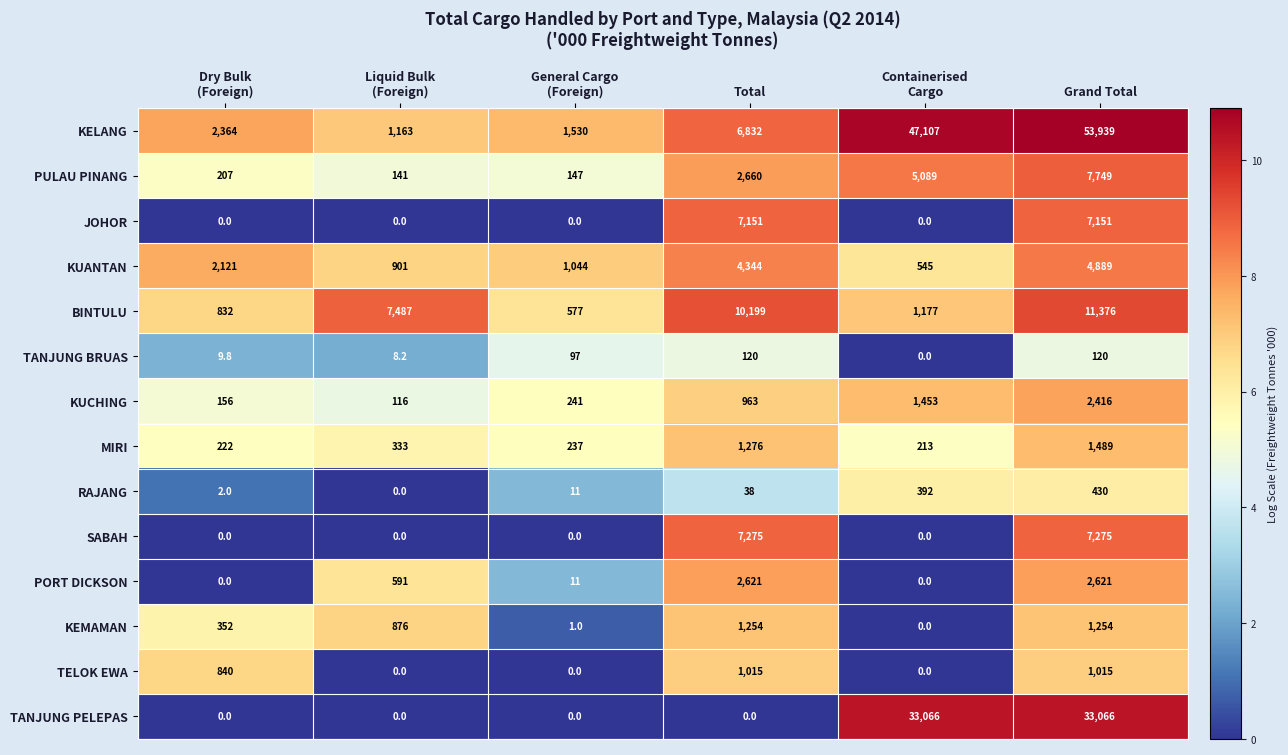

Which series has the largest total across all categories?

KELANG